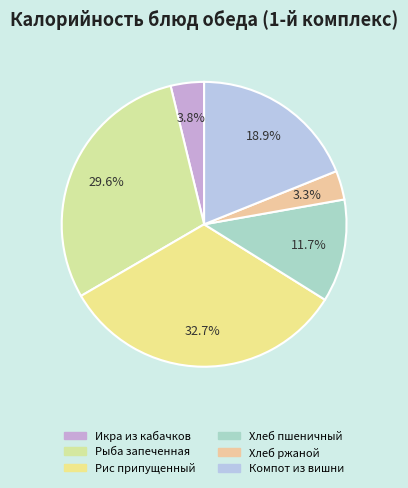

What percentage is NOT represented by Рис припущенный?

67.3%